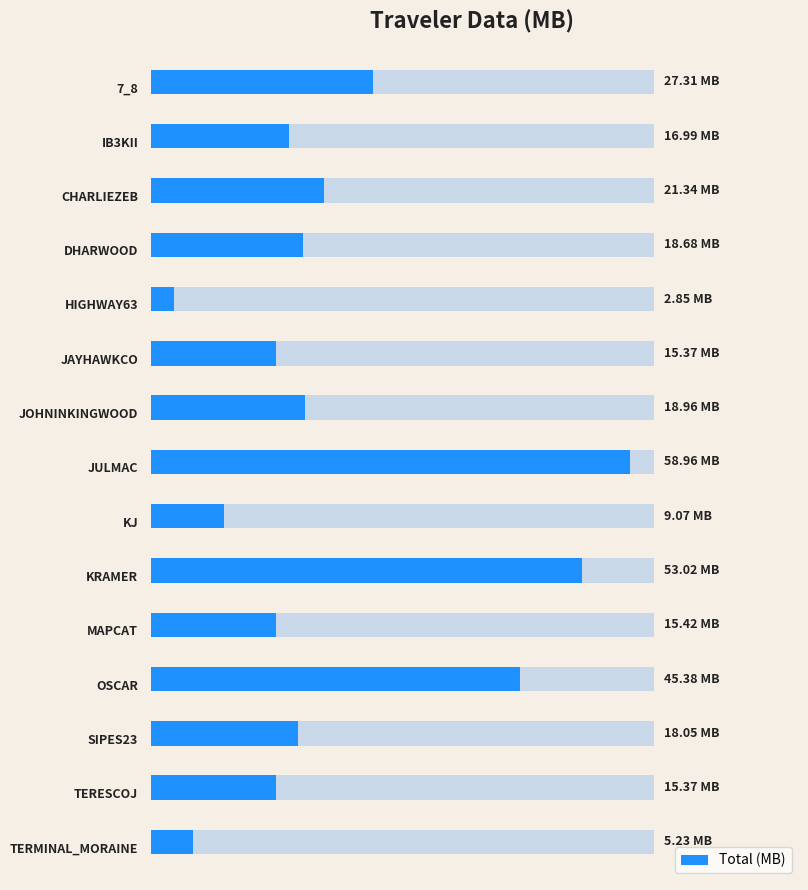

How many bars are there in total?

15